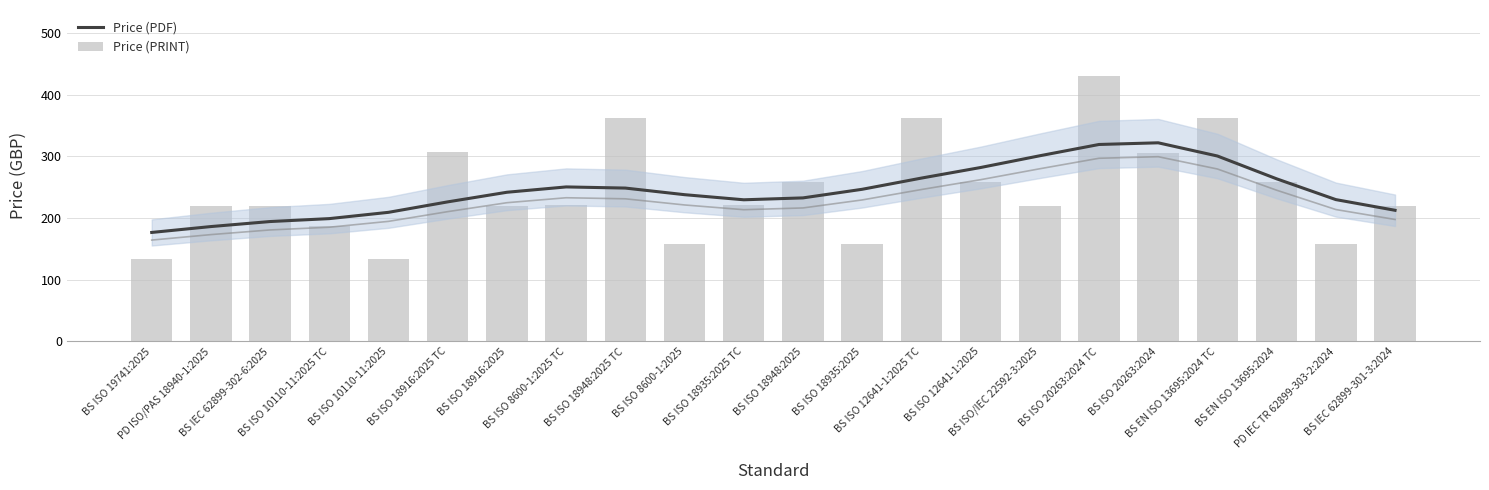

True or false: Price (PDF) has a value of 133.1 at BS ISO 20263:2024.

False